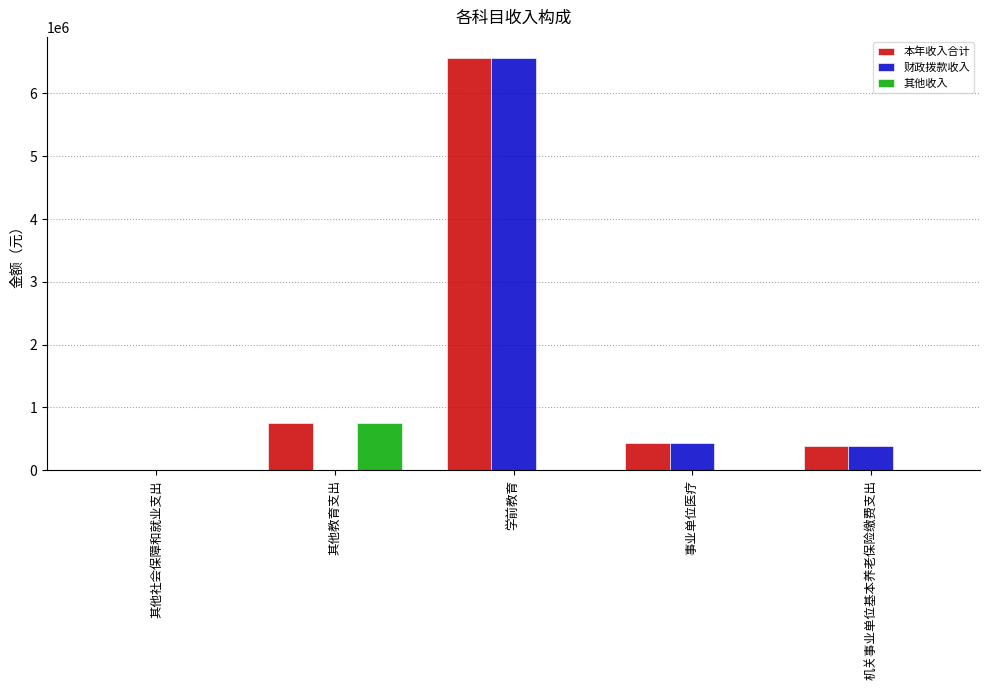

Is it true that 本年收入合计 equals 393765.7 at 机关事业单位基本养老保险缴费支出?

True